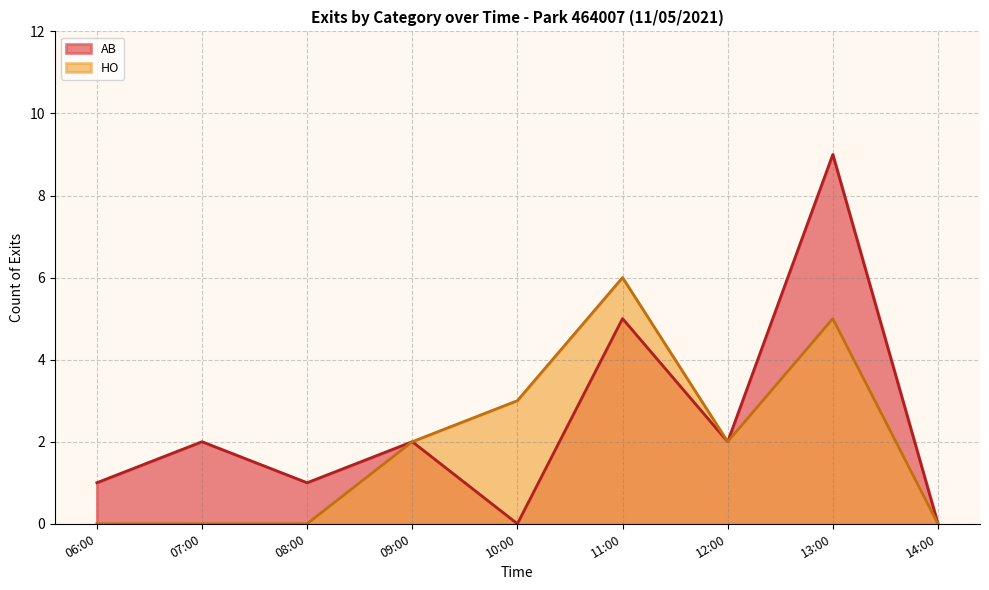

What is the greatest value displayed?

9